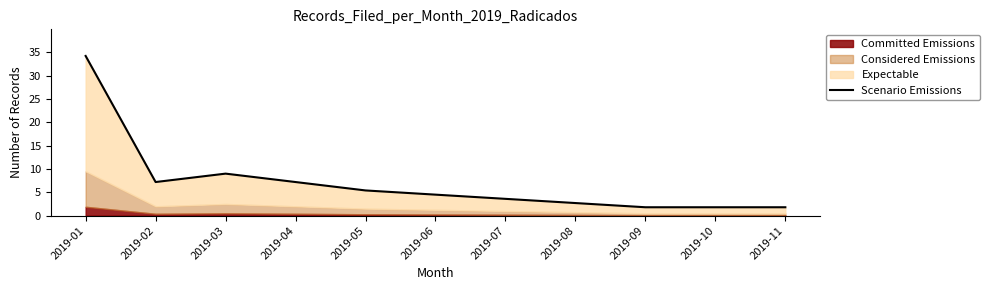

How many data points are less than 4?

5